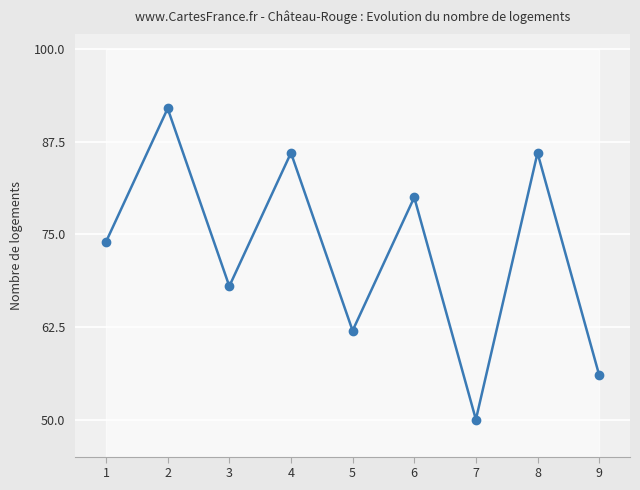

Count the number of data series in this chart.

1